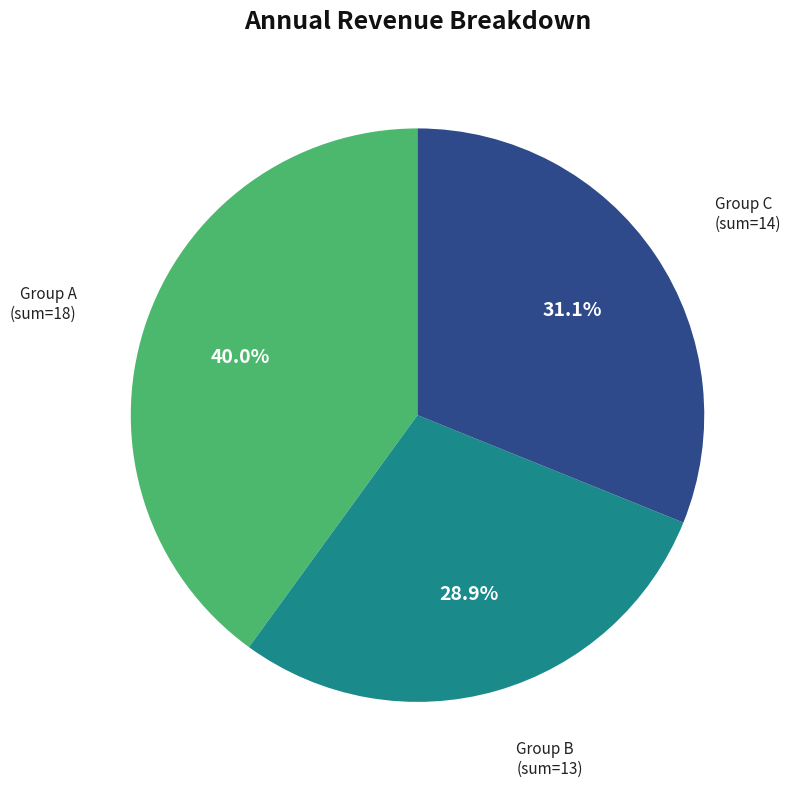

Is there any slice that represents more than half of the pie?

No